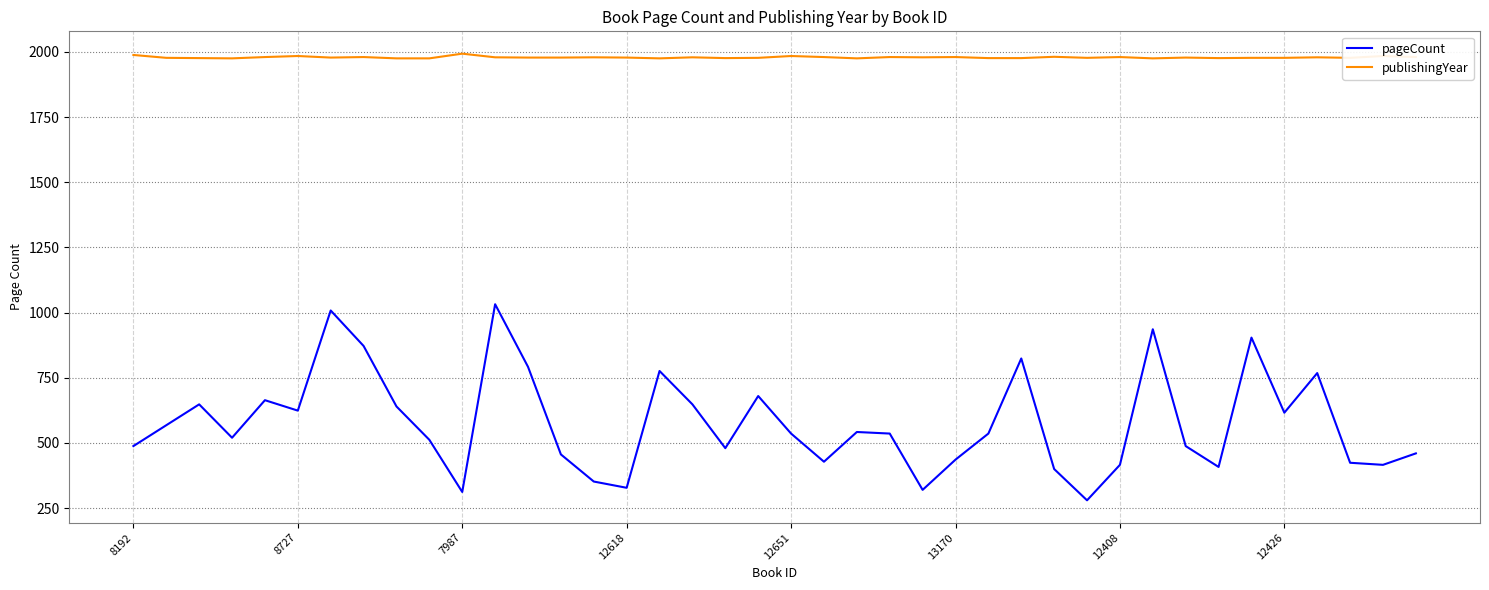

List the series in order of their overall mean, highest first.

publishingYear, pageCount